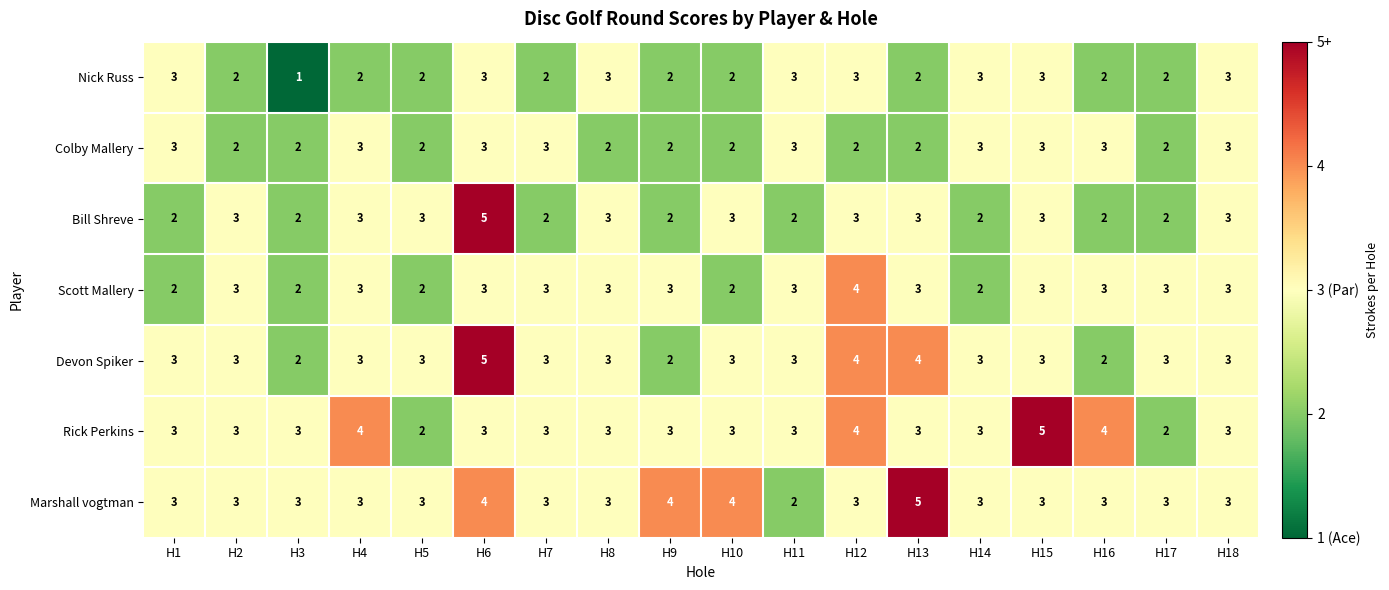

At which label does Nick Russ reach its minimum?

H3